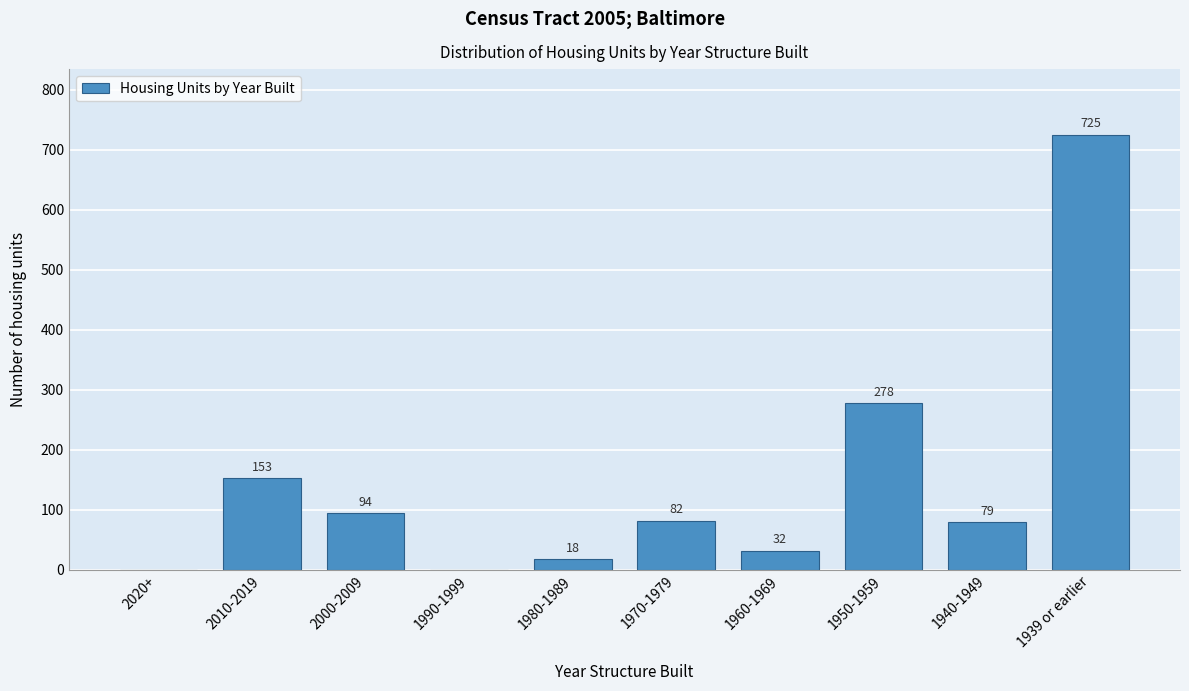

Reading right to left, what are all the values shown in this chart?

1939 or earlier=725	1940-1949=79	1950-1959=278	1960-1969=32	1970-1979=82	1980-1989=18	1990-1999=0	2000-2009=94	2010-2019=153	2020+=0